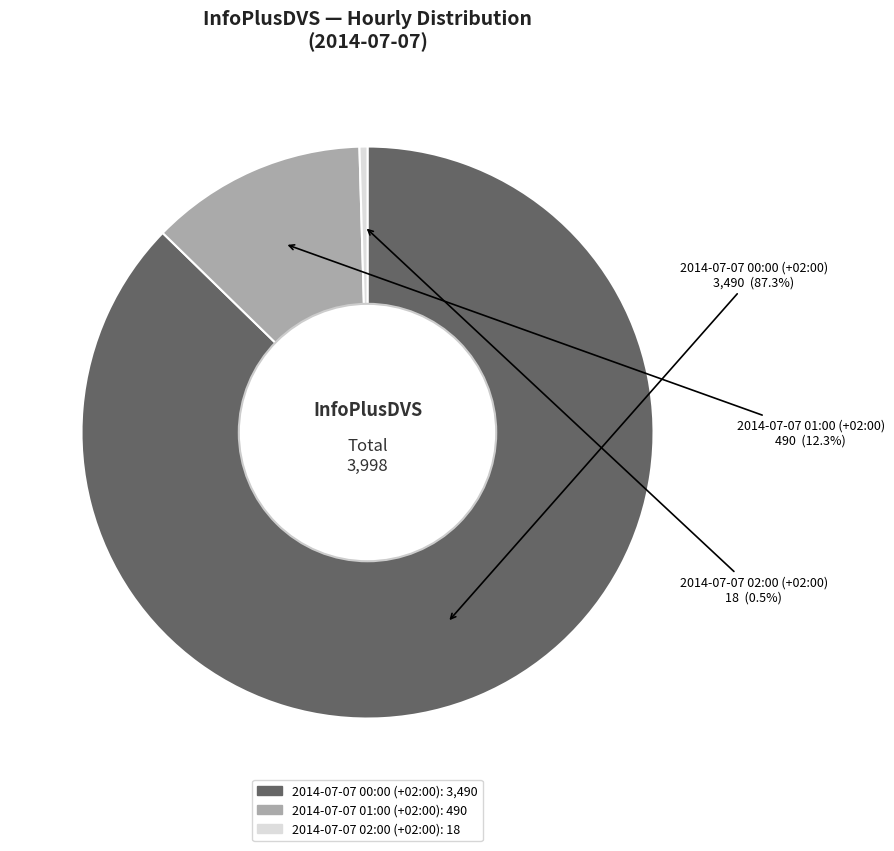

Is 2014-07-07 02:00 (+02:00) the majority of the pie?

No